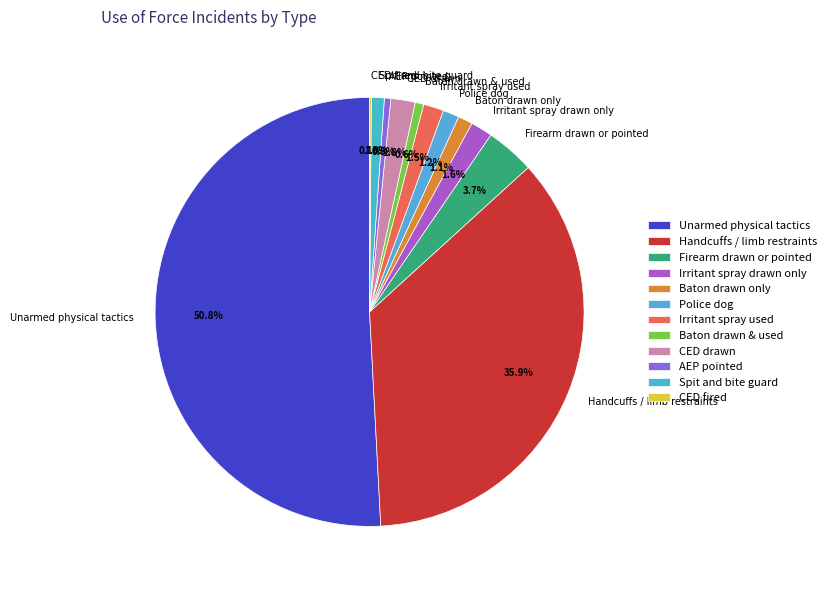

Which slice represents more than half of the pie?

Unarmed physical tactics